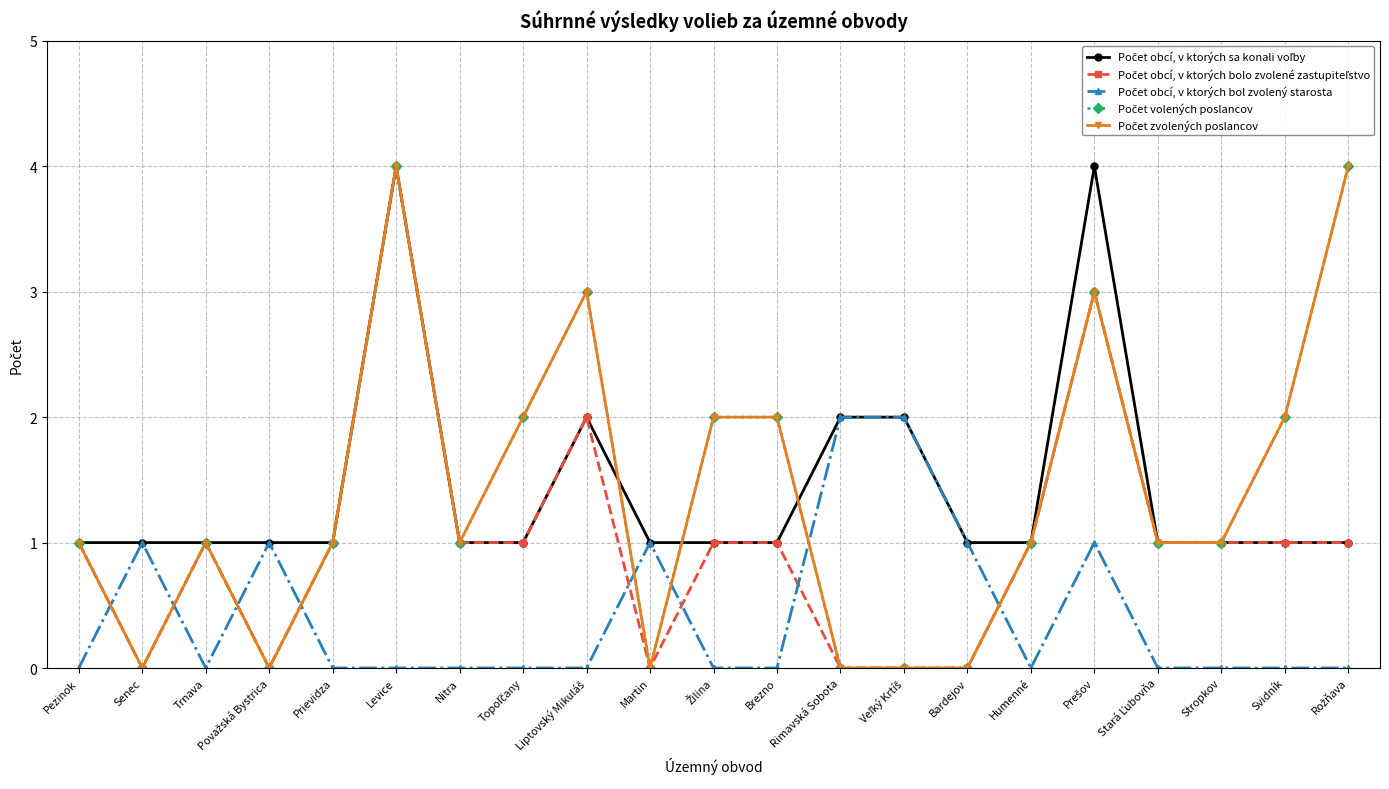

Is the value of Počet obcí, v ktorých bol zvolený starosta at Topoľčany greater than the value of Počet zvolených poslancov at Prievidza?

No